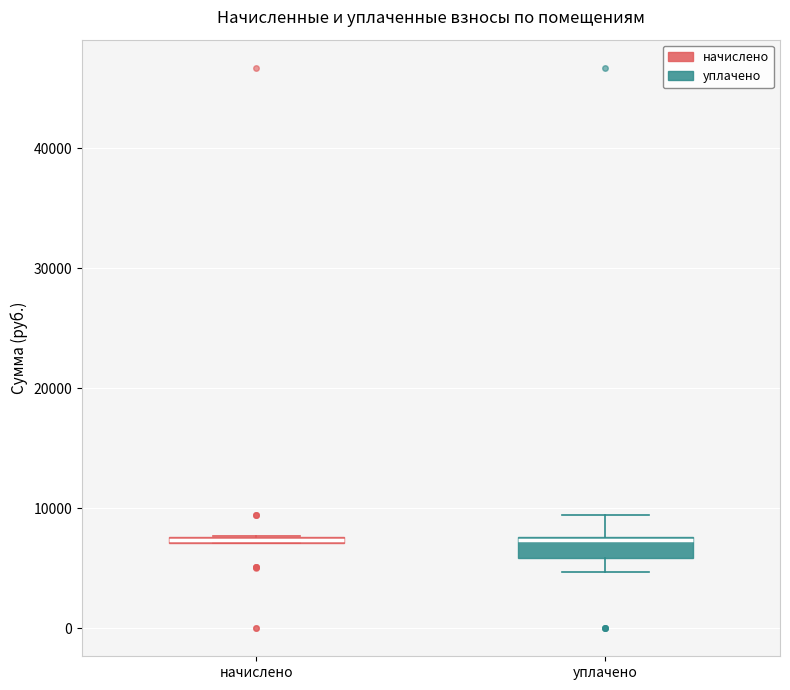

Which box is the tallest, from its lower edge to its upper edge?

уплачено